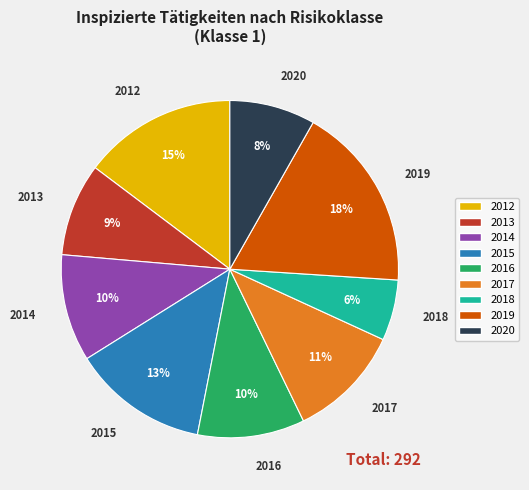

Is the sum of 2016 and 2019 greater than half?

No